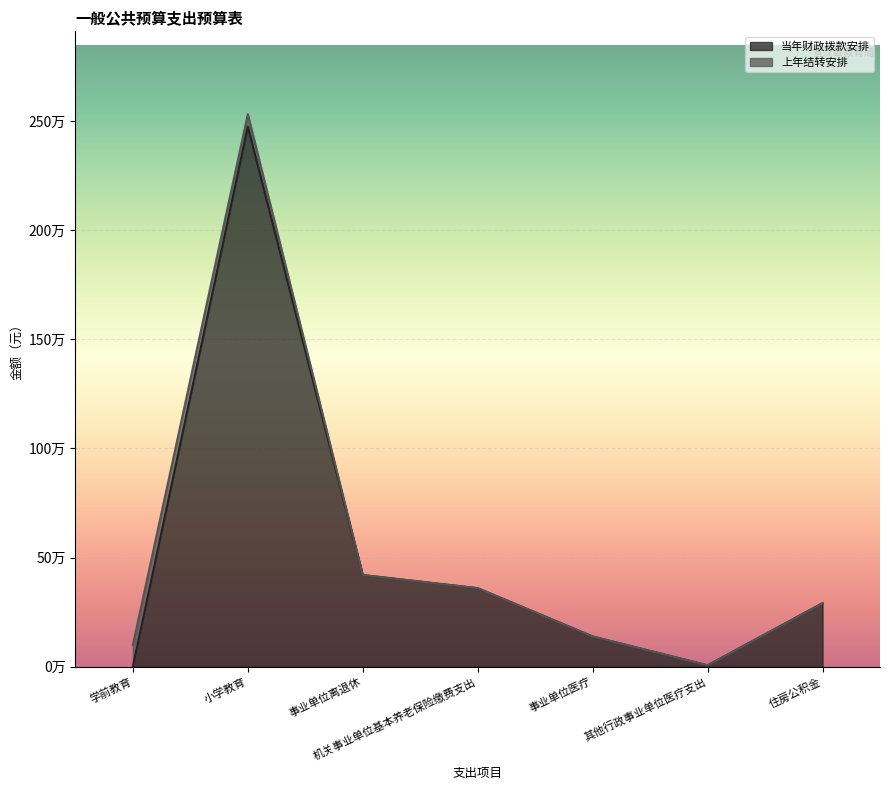

Is it true that the value at 事业单位医疗 is 138377?

True